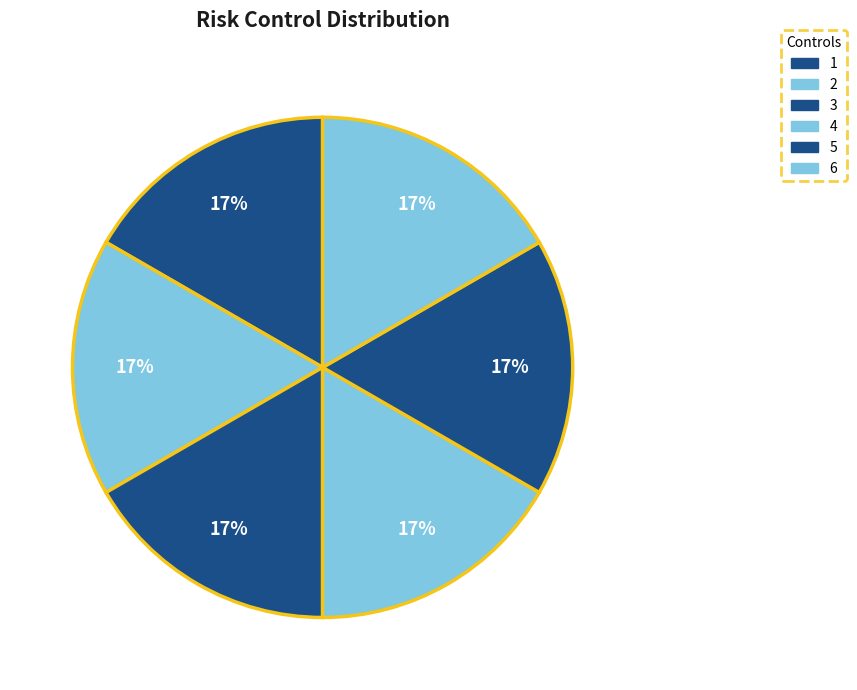

What percentage is the 4 slice, to the nearest percent?

17%